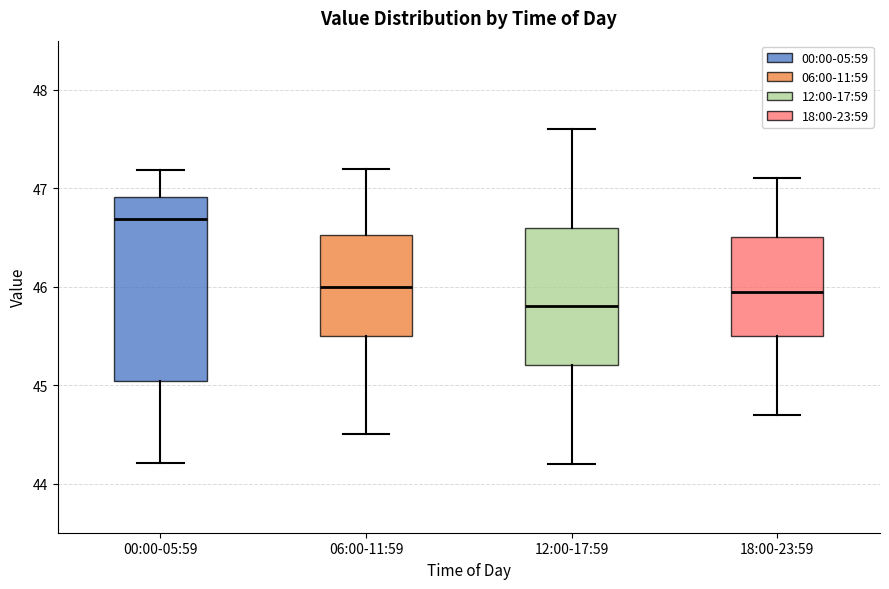

Reading left to right, read every box against the y-axis: the position of its median line, the range the box covers, and the ends of its whiskers. The values are not printed on the chart, so give them approximately, as read against the axis.

00:00-05:59: median 46.7, box 45.0 to 46.9, whiskers 44.2 to 47.2
06:00-11:59: median 46.0, box 45.5 to 46.5, whiskers 44.5 to 47.2
12:00-17:59: median 45.8, box 45.2 to 46.6, whiskers 44.2 to 47.6
18:00-23:59: median 46.0, box 45.5 to 46.5, whiskers 44.7 to 47.1